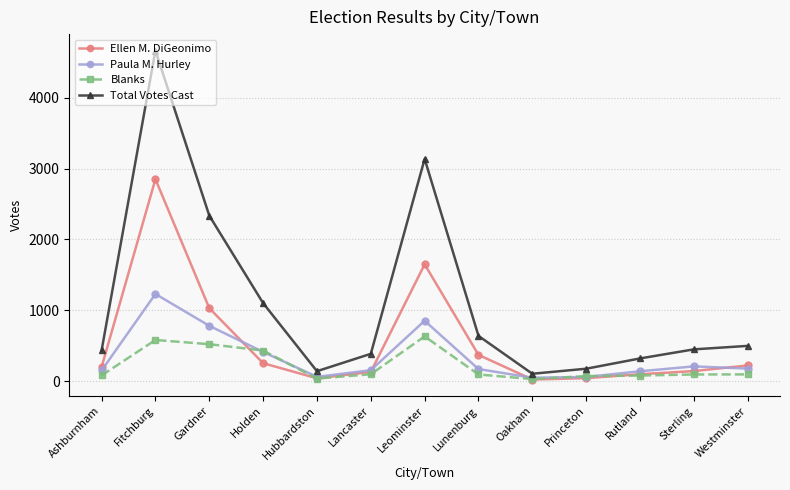

Is the value of Ellen M. DiGeonimo at Princeton greater than the value of Paula M. Hurley at Holden?

No